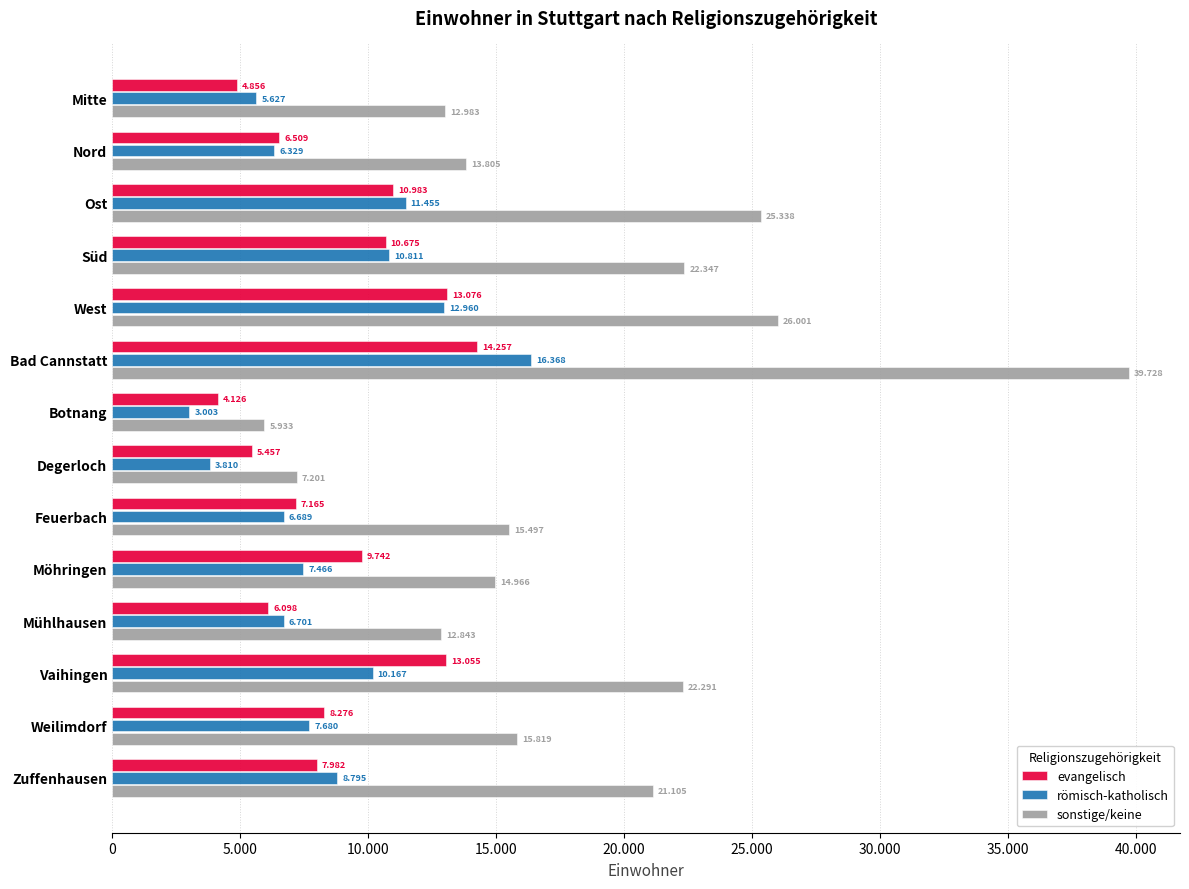

What is the average value of the sonstige/keine series?

18276